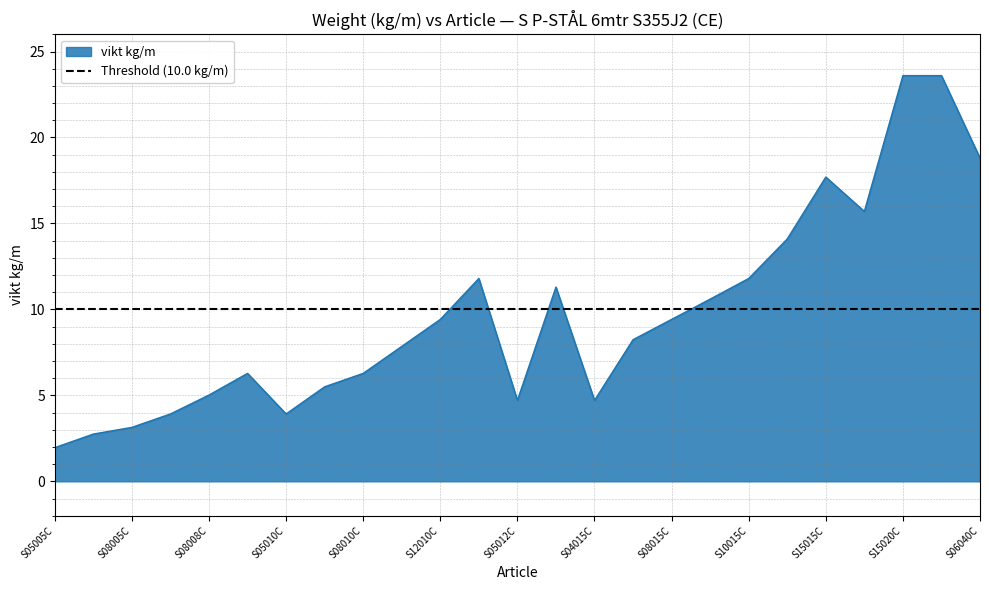

List the labels in order of value, smallest first.

S05005C, S07005C, S08005C, S10005C, S05010C, S05012C, S04015C, S08008C, S07010C, S10008C, S08010C, S10010C, S07015C, S12010C, S08015C, S09015C, S12012C, S15010C, S10015C, S12015C, S10020C, S15015C, S06040C, S15020C, S10030C